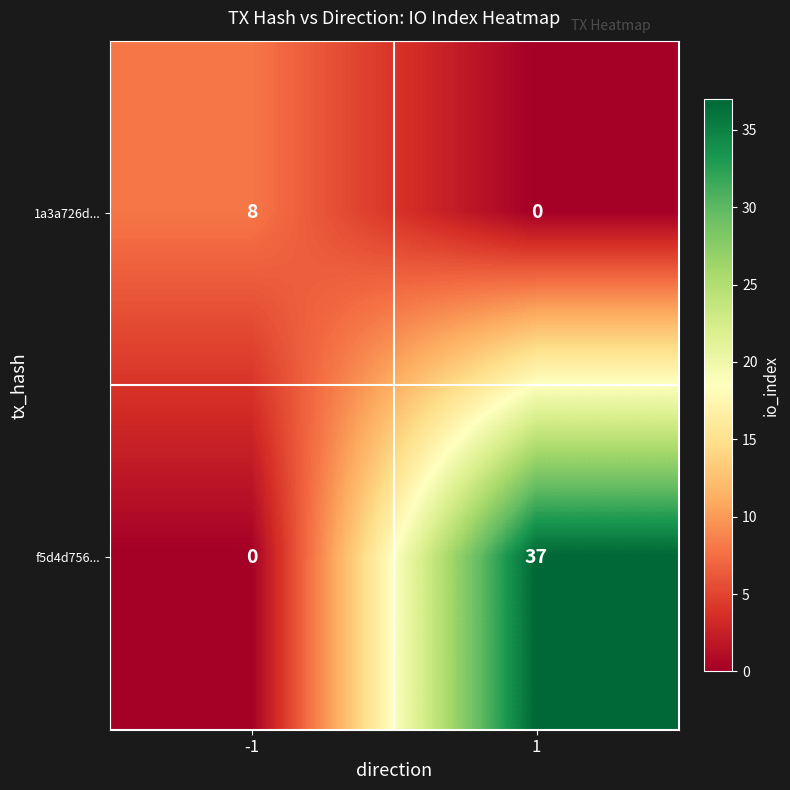

Count the number of categories in the chart.

2